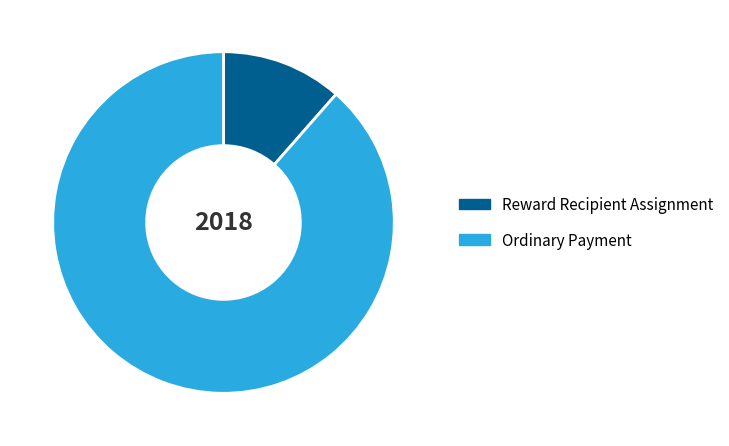

Between Ordinary Payment and Reward Recipient Assignment, which is larger?

Ordinary Payment